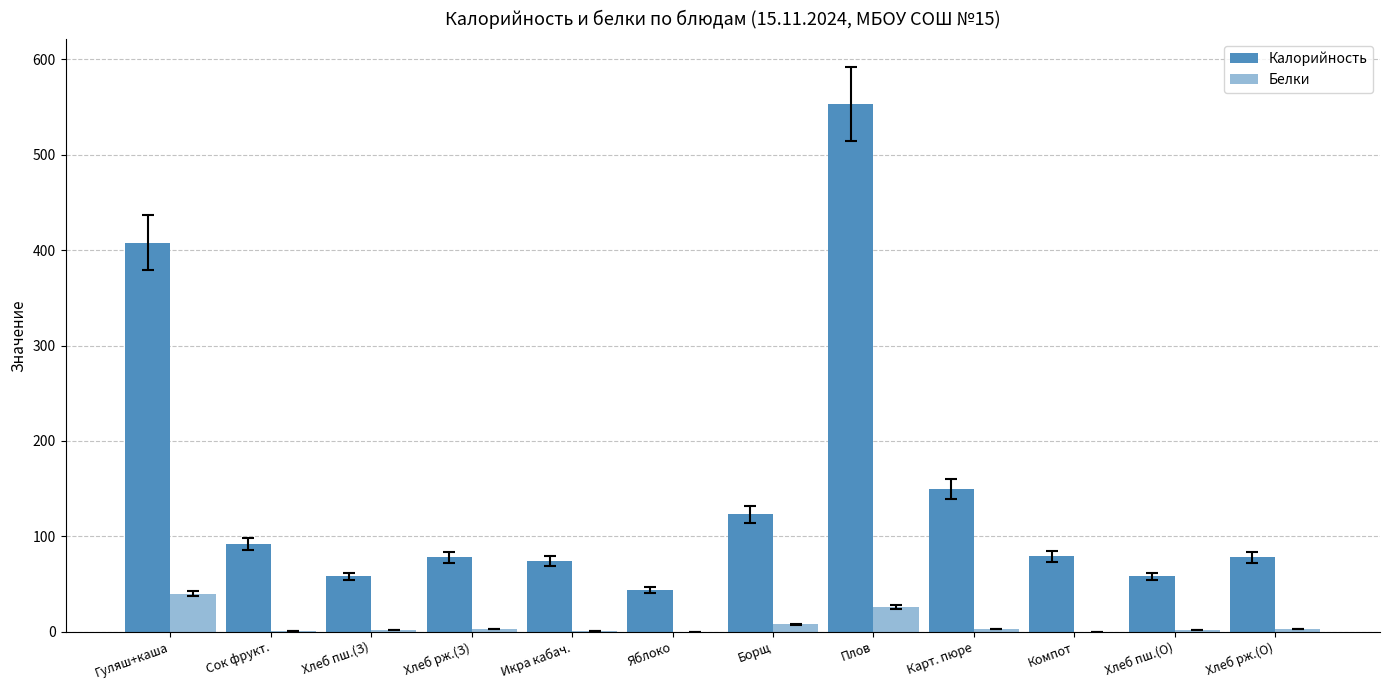

How many groups of bars are there?

12